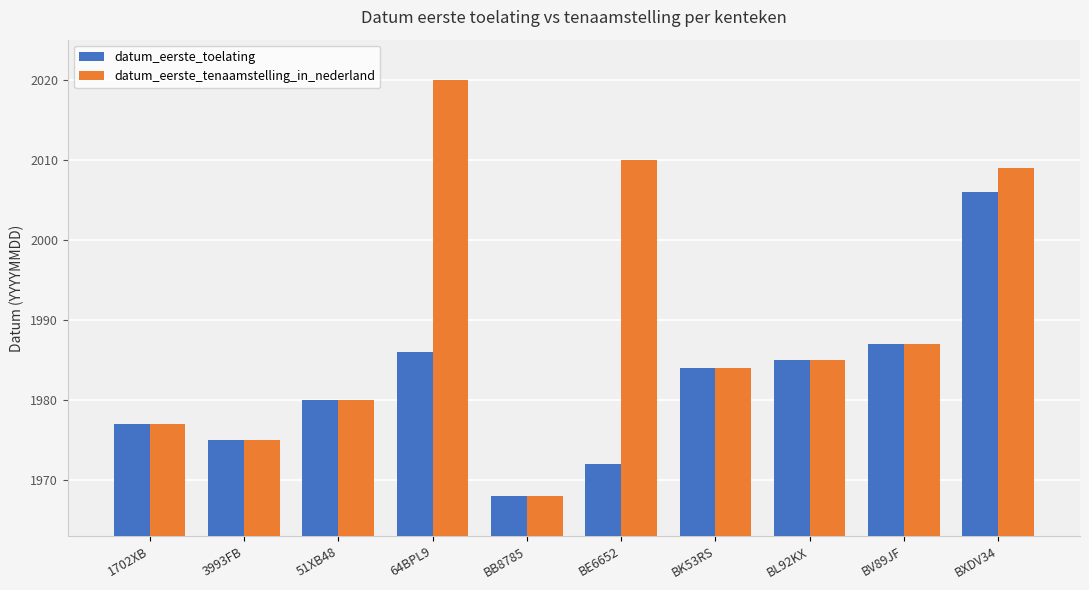

Reading left to right, transcribe all the data shown in this chart.

datum_eerste_toelating: 1977	1975	1980	1986	1968	1972	1984	1985	1987	2006
datum_eerste_tenaamstelling_in_nederland: 1977	1975	1980	2020	1968	2010	1984	1985	1987	2009